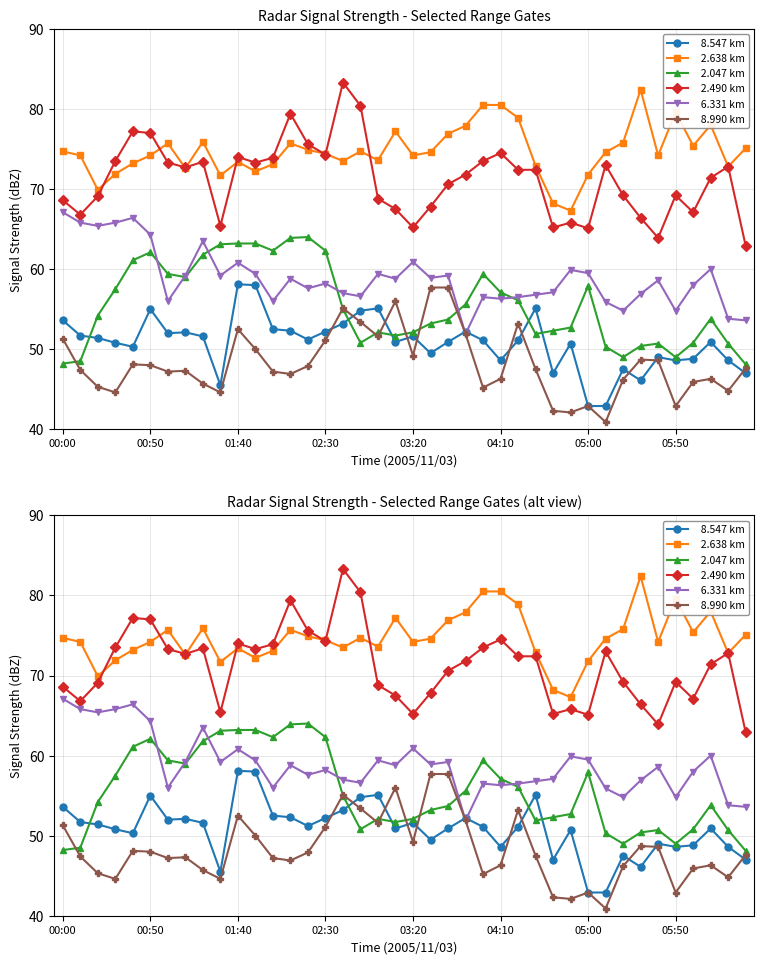

How many lines are shown in the chart?

6